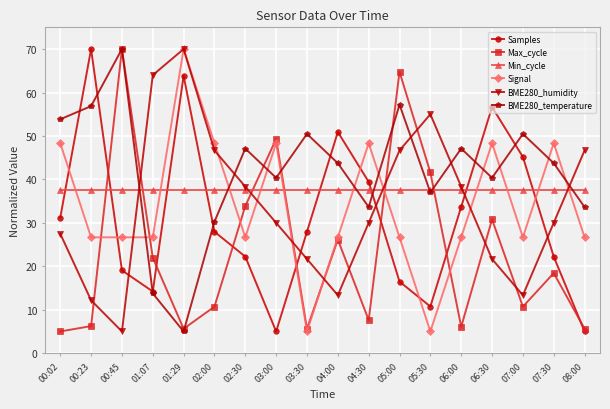

Between 02:30 and 03:30, which series saw the biggest shift?

Max_cycle